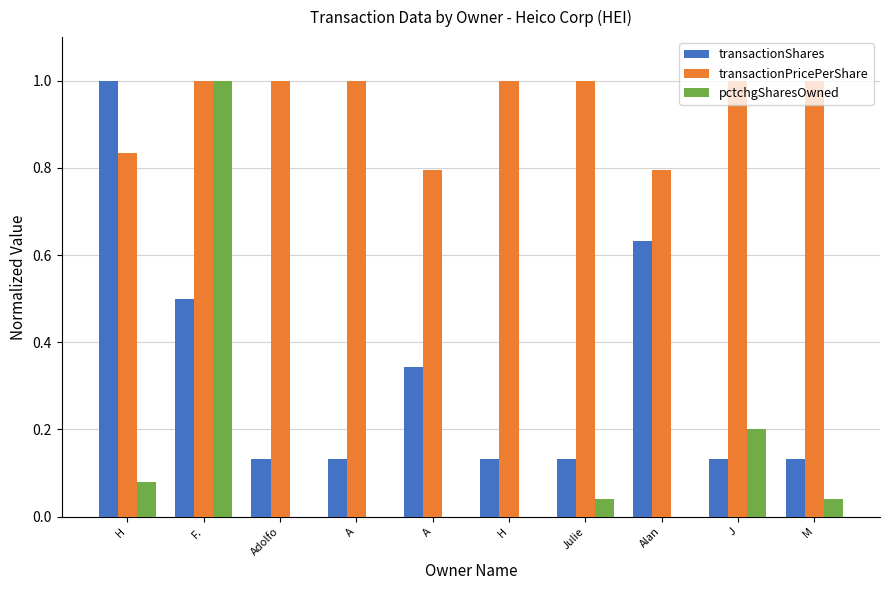

What is the sum of the transactionPricePerShare values at M and Adolfo?

2.0